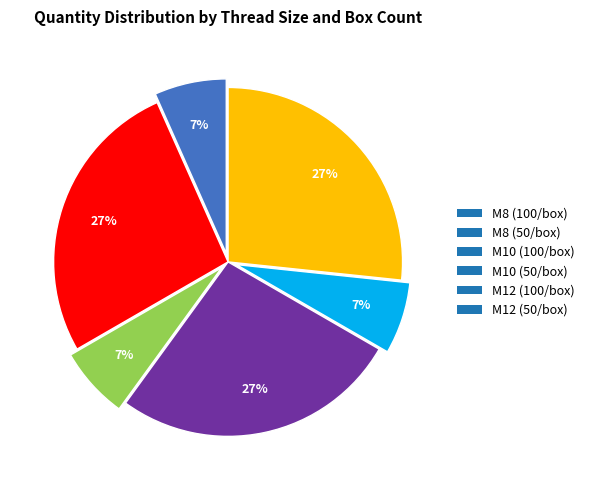

Is it true that M10 (50/box) is 13% of the pie?

False